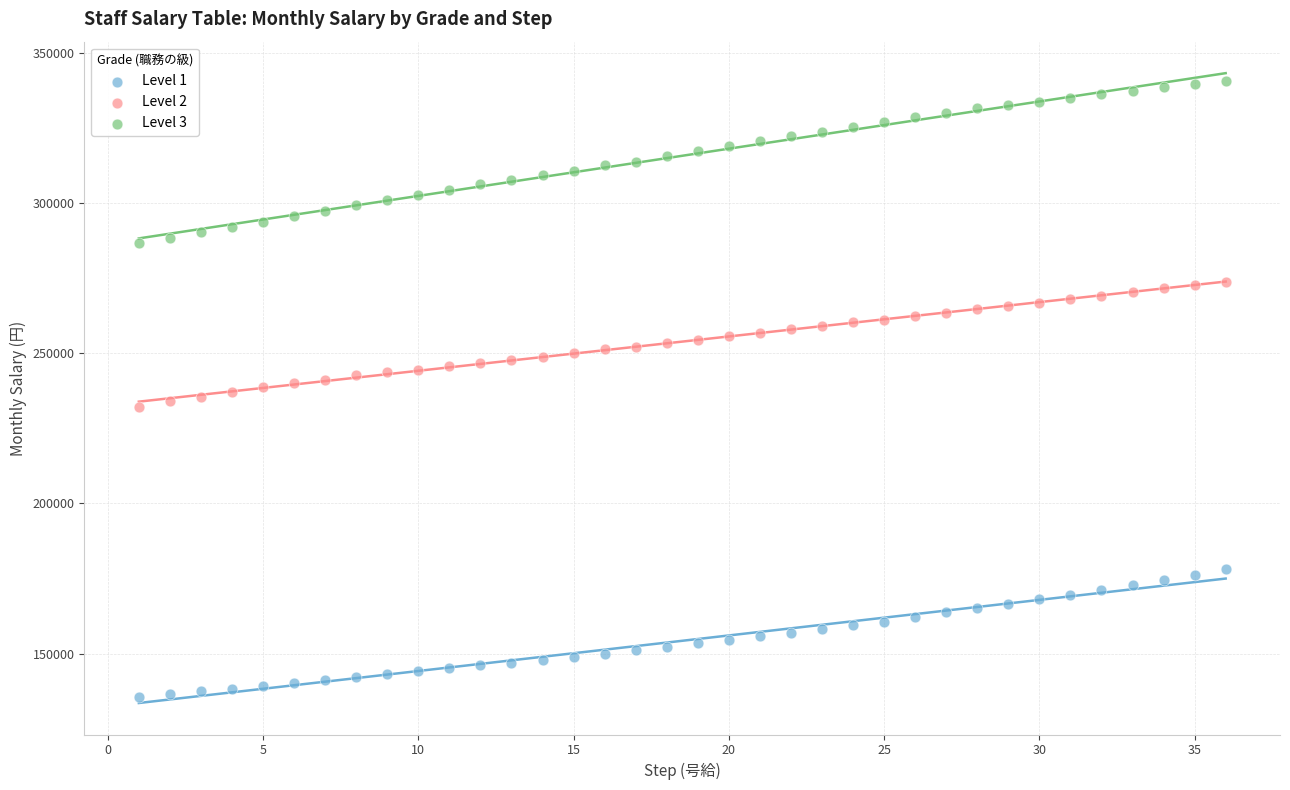

What is the X range (max minus min) for the scatter plot?

35